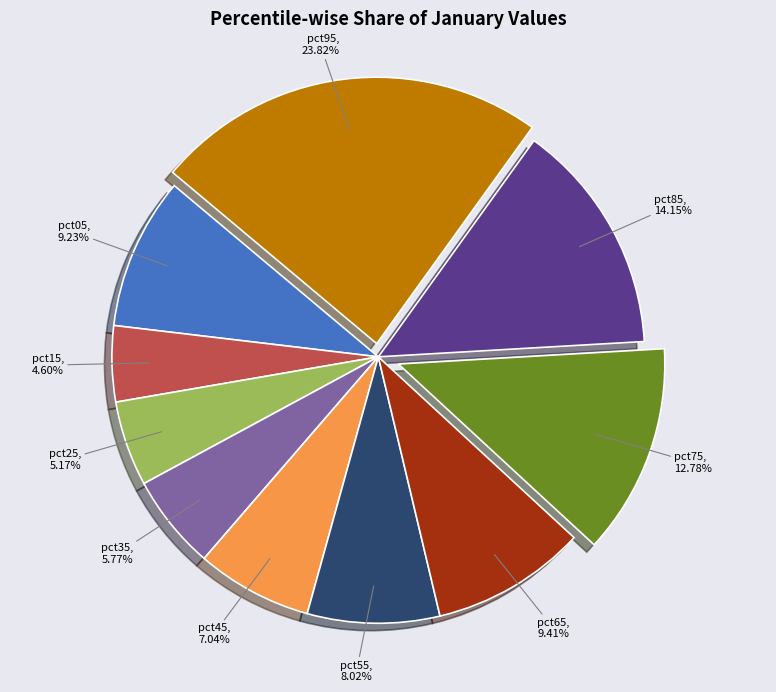

Which category has the smallest portion of the pie?

pct15